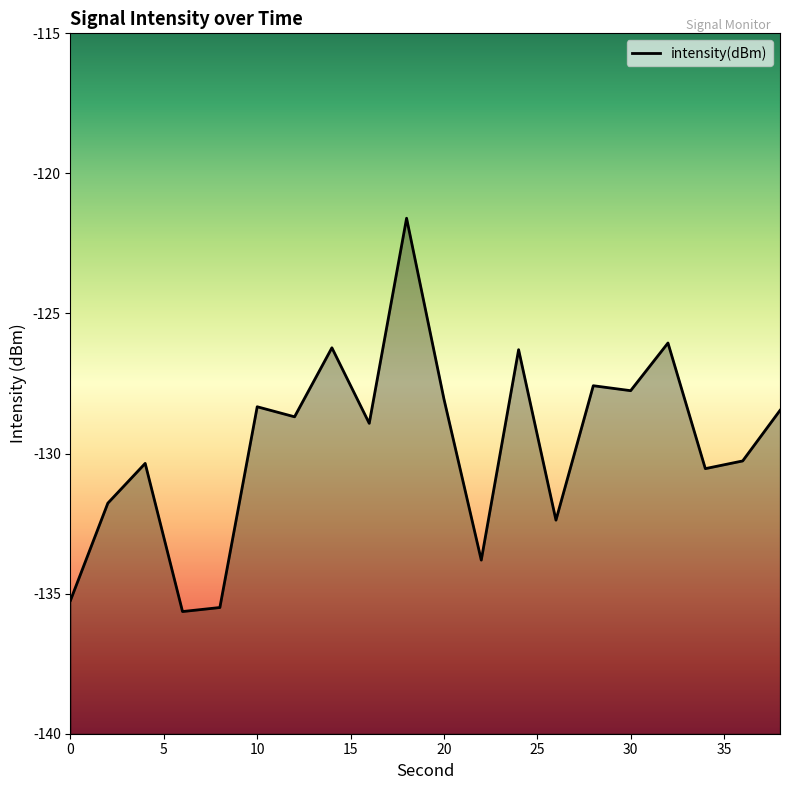

How many points are higher than both their immediate neighbors (excluding endpoints)?

7